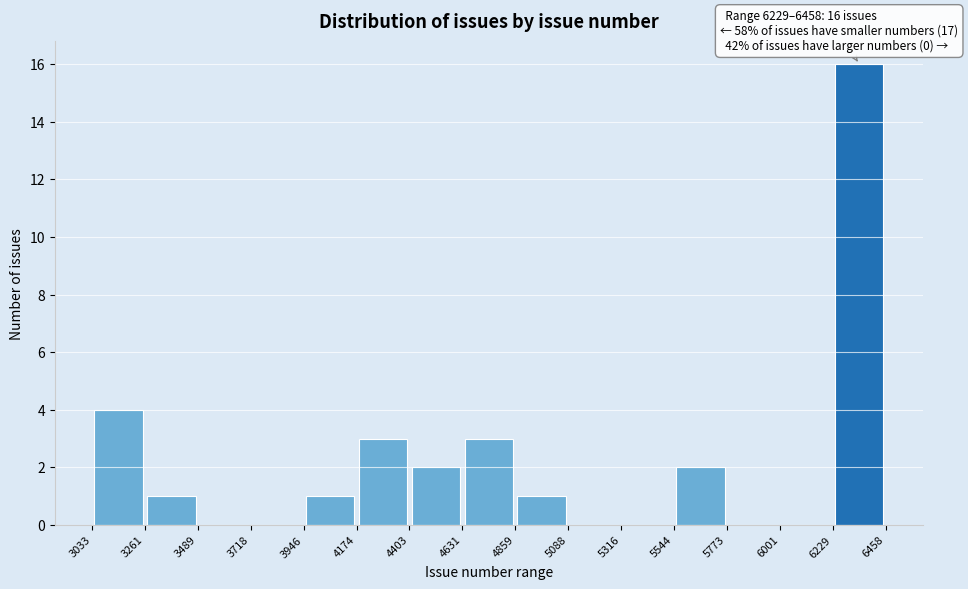

Over which range of the x-axis is the bar tallest?

6229 to 6458